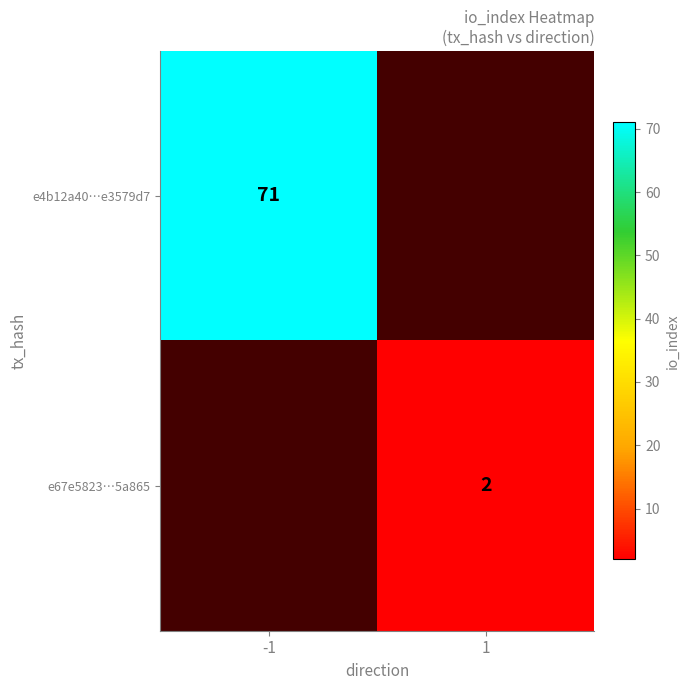

Is it true that e4b12a40…e3579d7 equals 71 at -1?

True